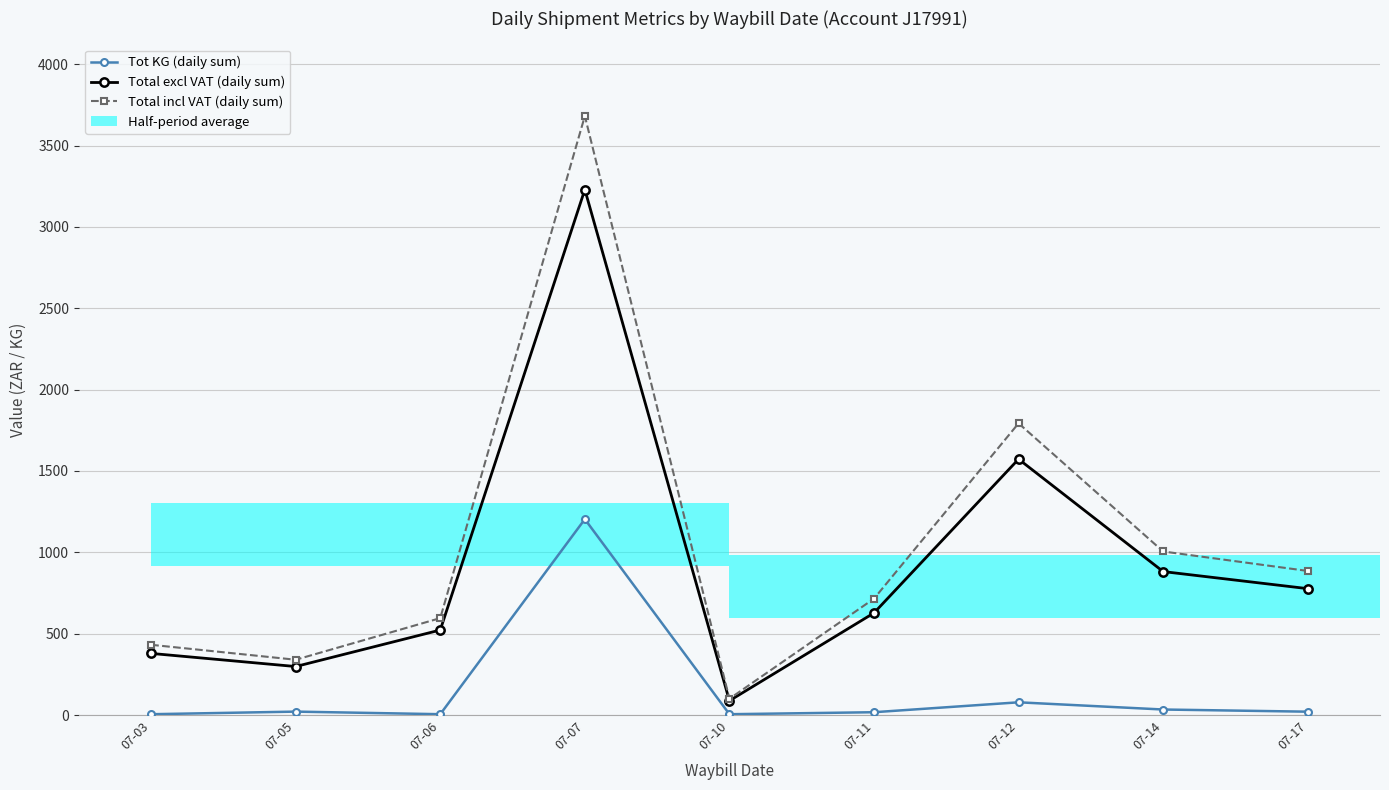

Where is Total incl VAT (daily sum) nearest to the value 1890?

07-12